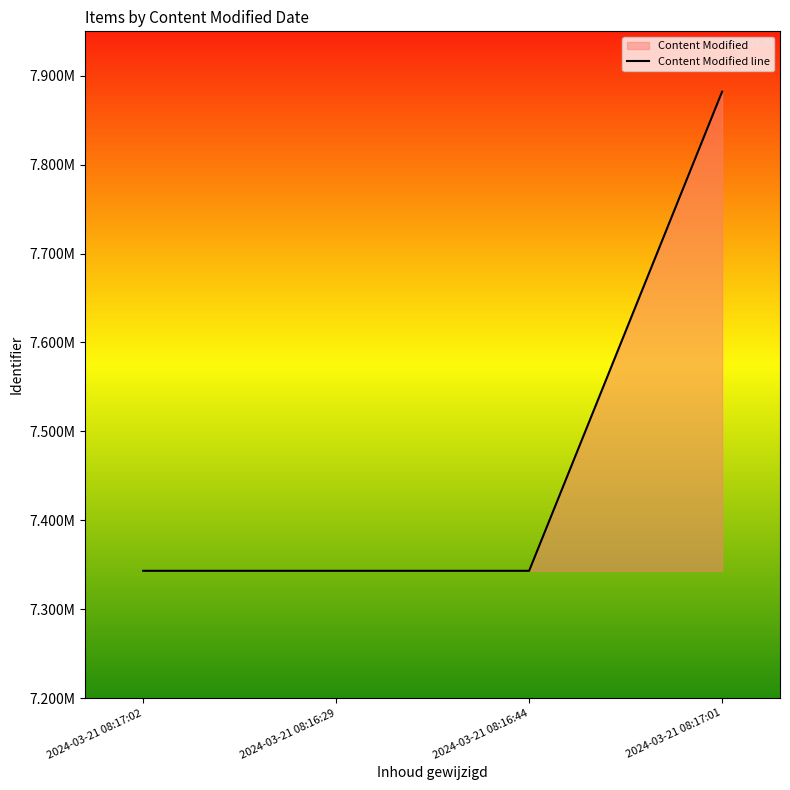

Where does the data first go above 7343152?

2024-03-21 08:17:01